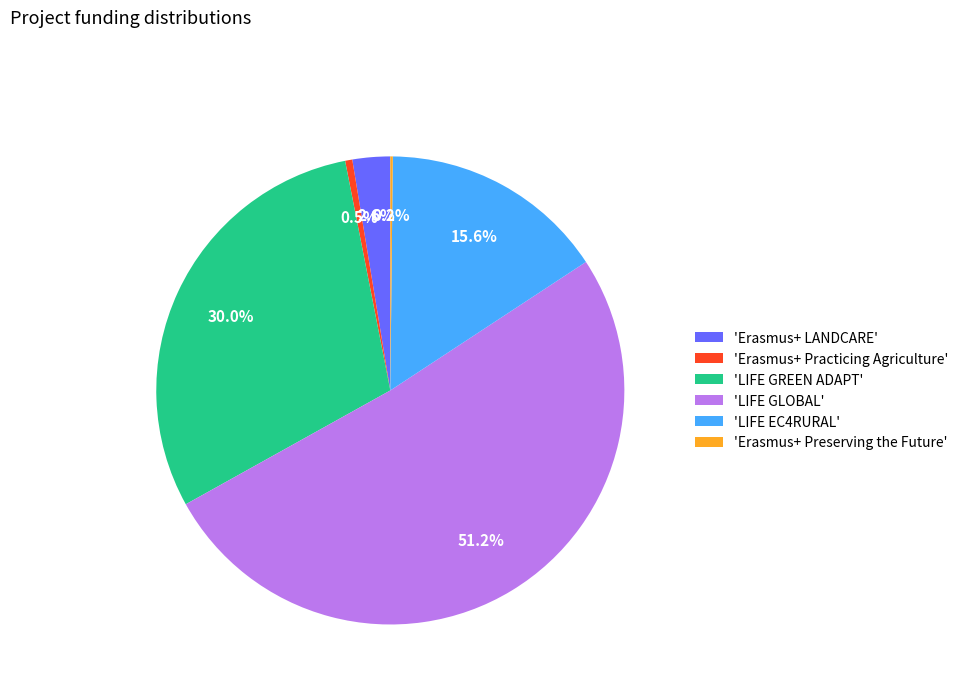

Does 'Erasmus+ Practicing Agriculture' represent more than half of the total?

No